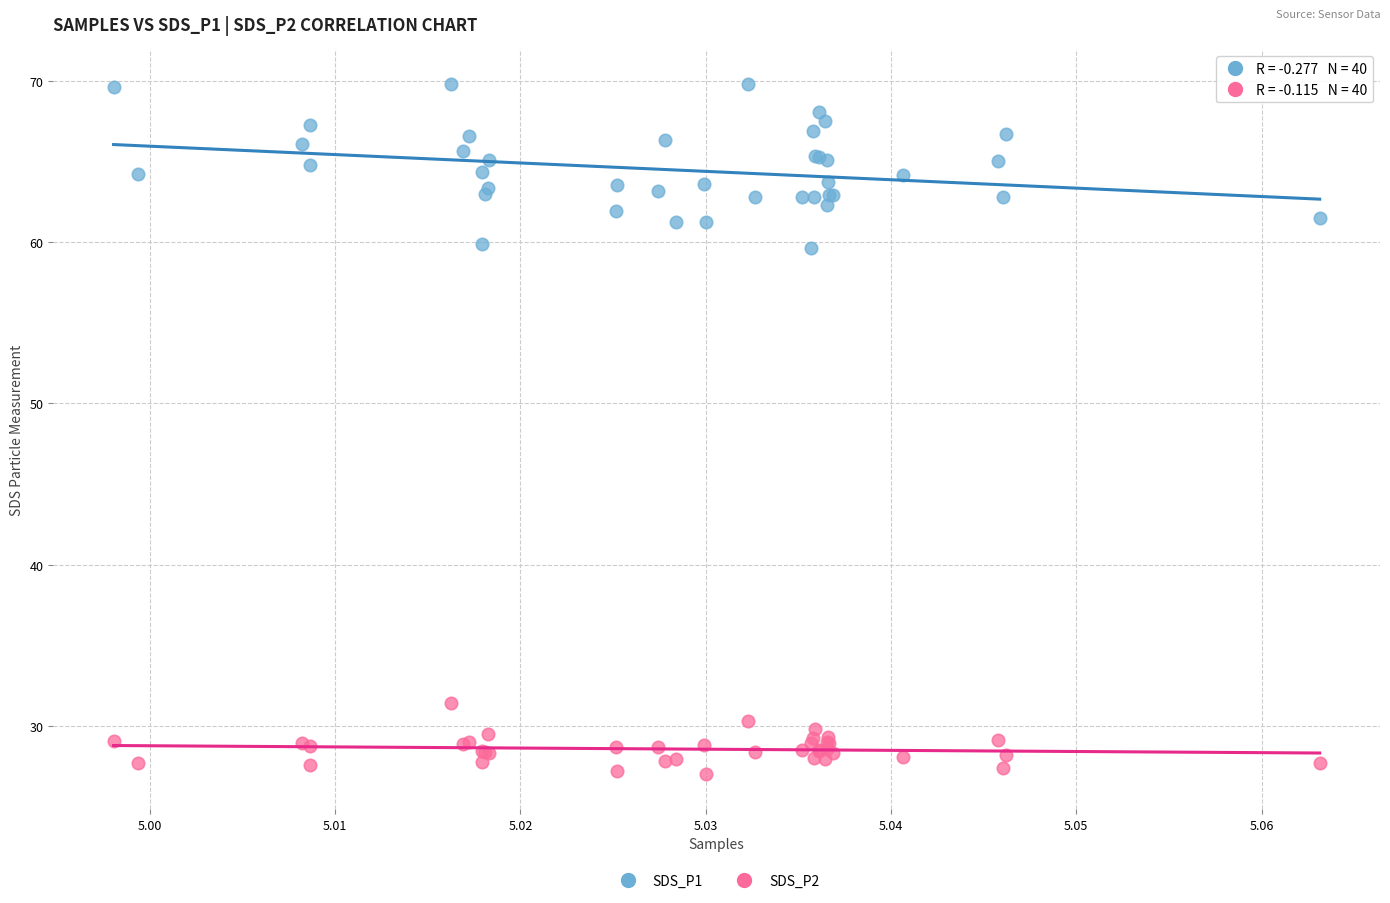

Which series reaches the maximum Y coordinate?

SDS_P1